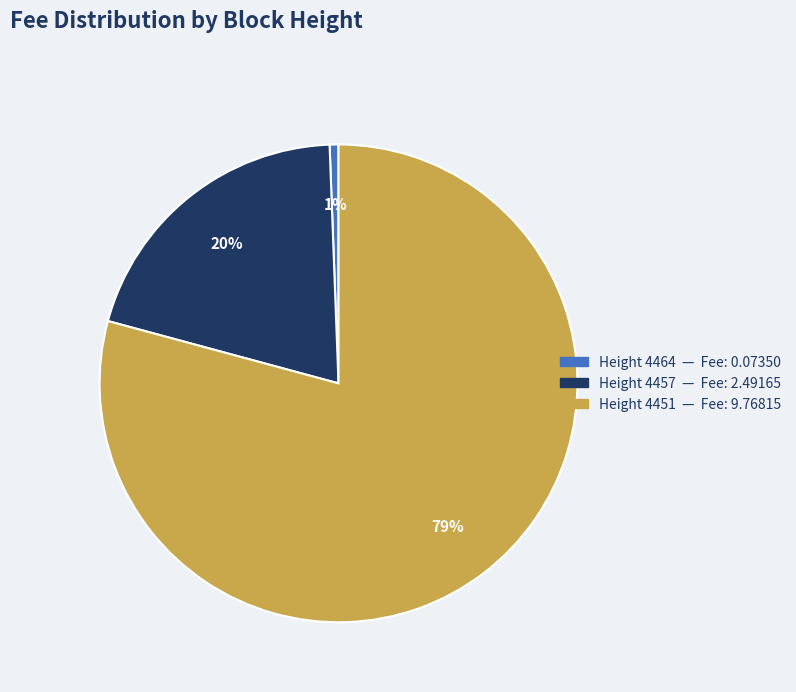

To the nearest percent, what is the average slice percentage?

33%